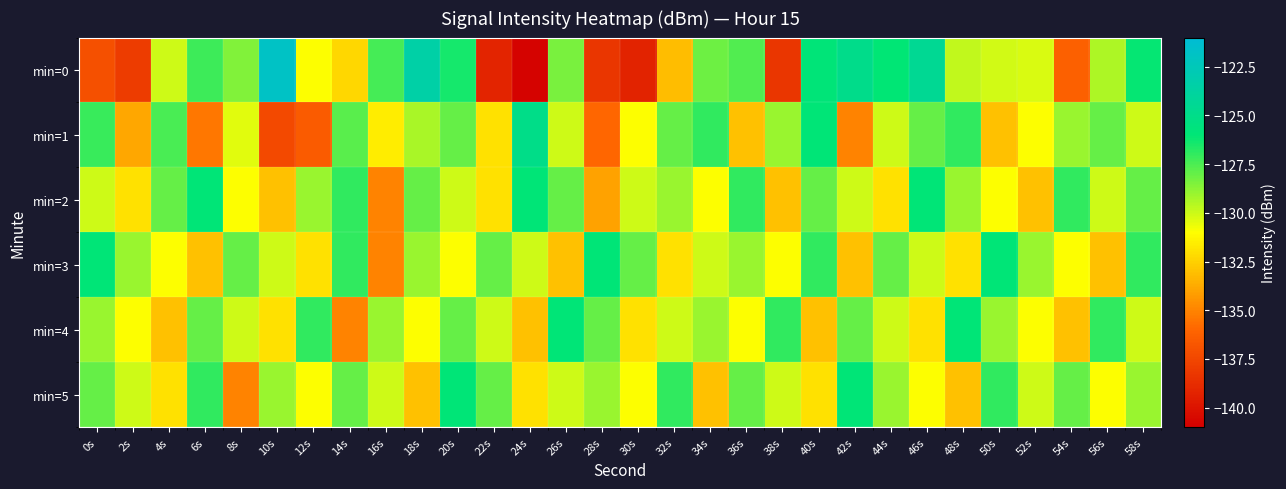

Rank the series at 54s from lowest to highest value.

min=0, min=4, min=3, min=1, min=5, min=2